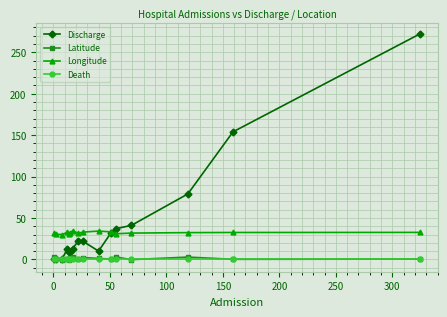

How many series are shown in this chart?

4